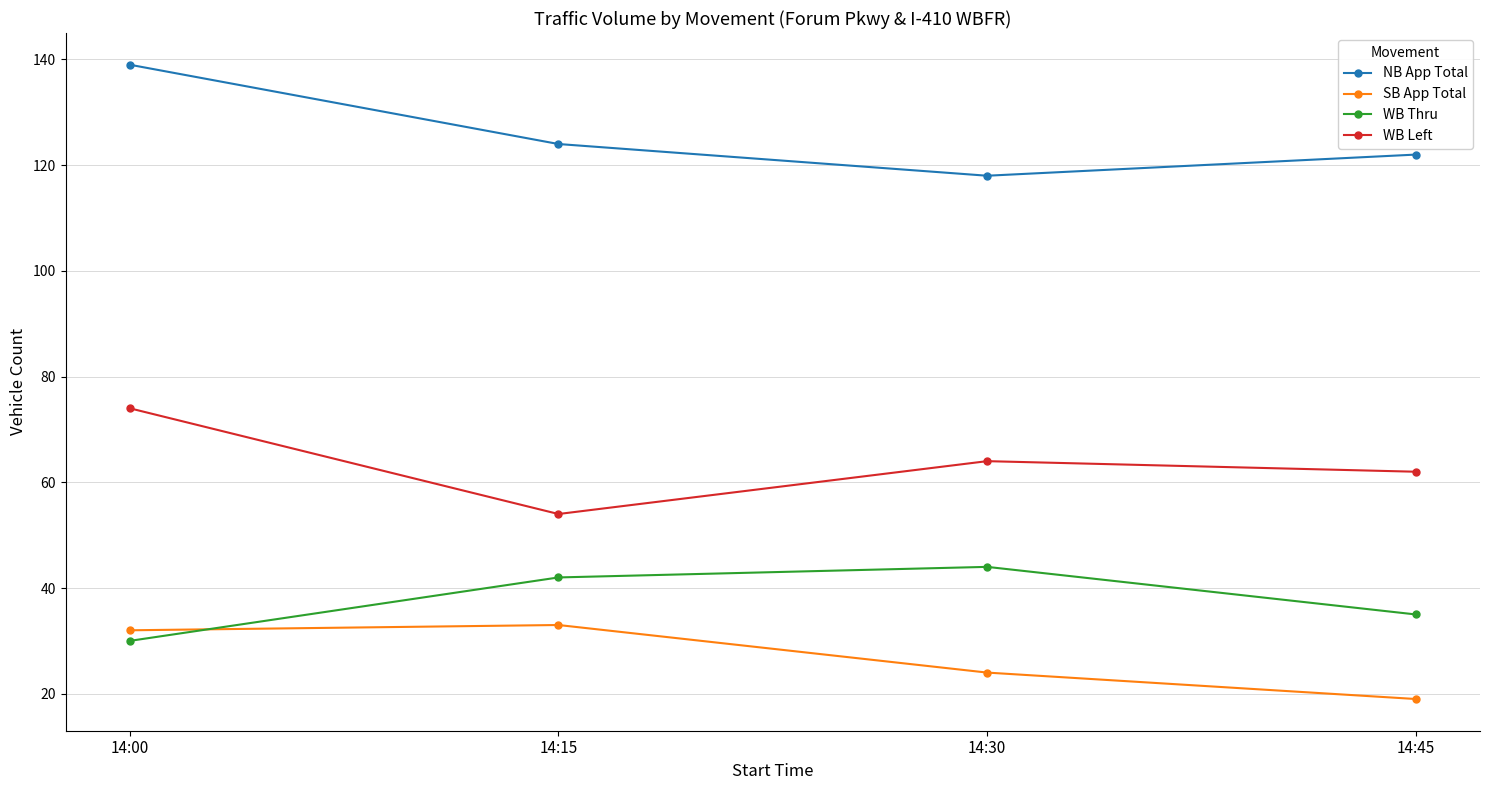

What is the highest value of the WB Left series?

74